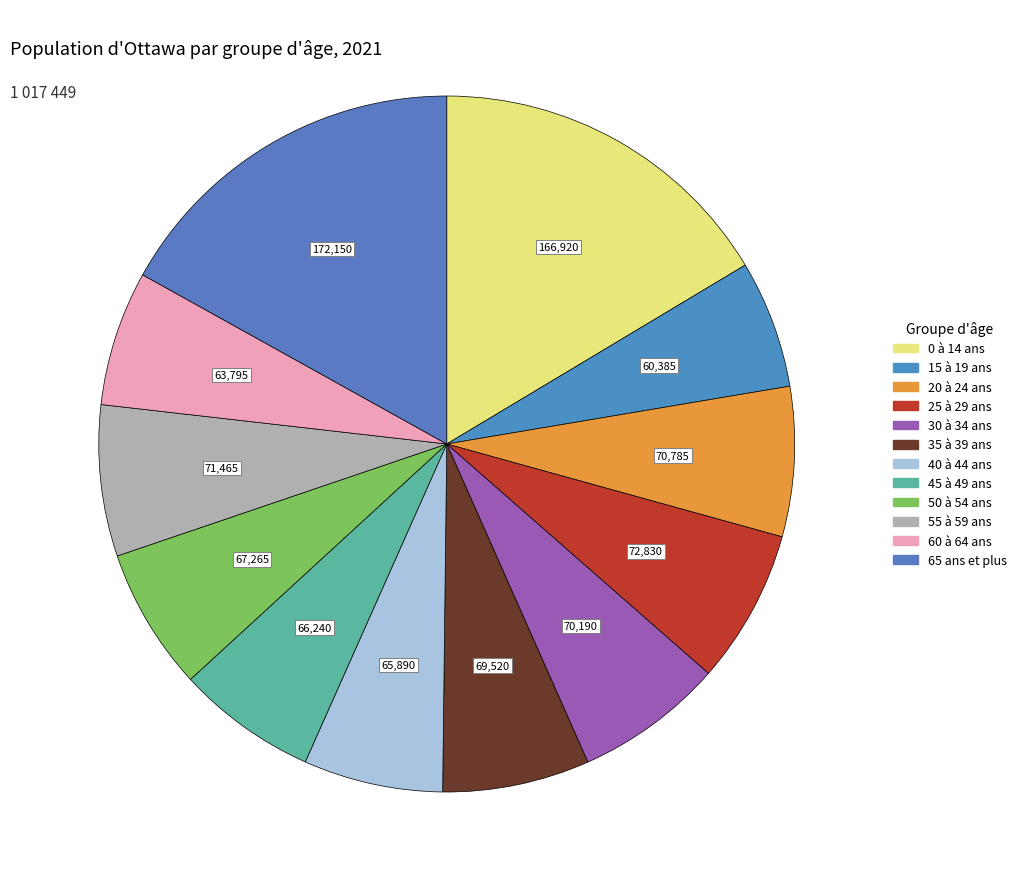

The 50 à 54 ans slice represents 7% of the pie. True or false?

True